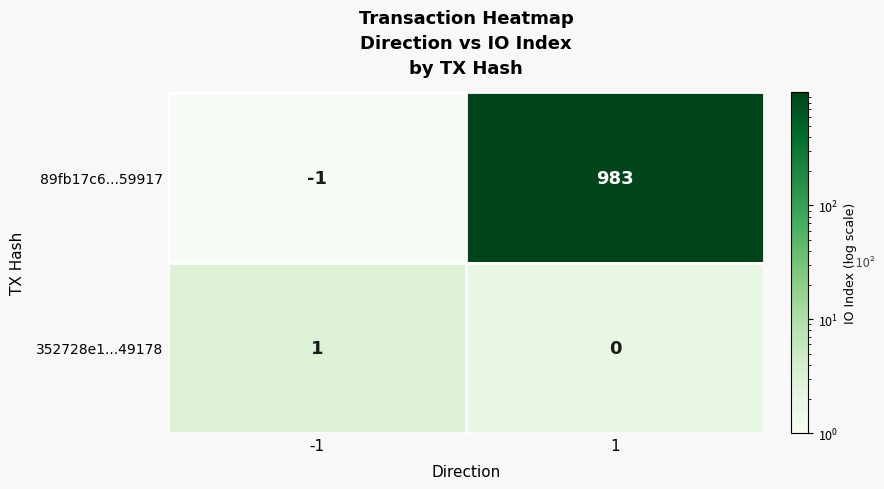

What is the highest value of the 89fb17c6...59917 series?

983